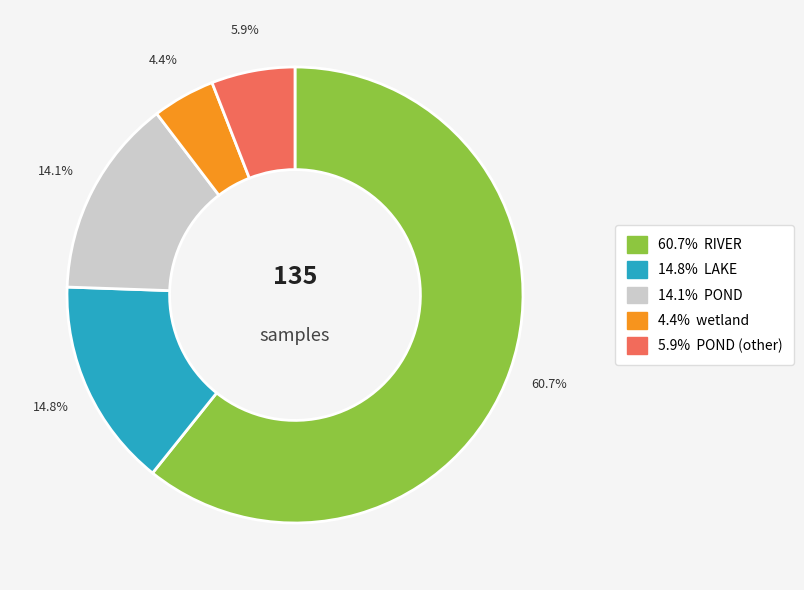

To the nearest percent, what is the average slice percentage?

20%